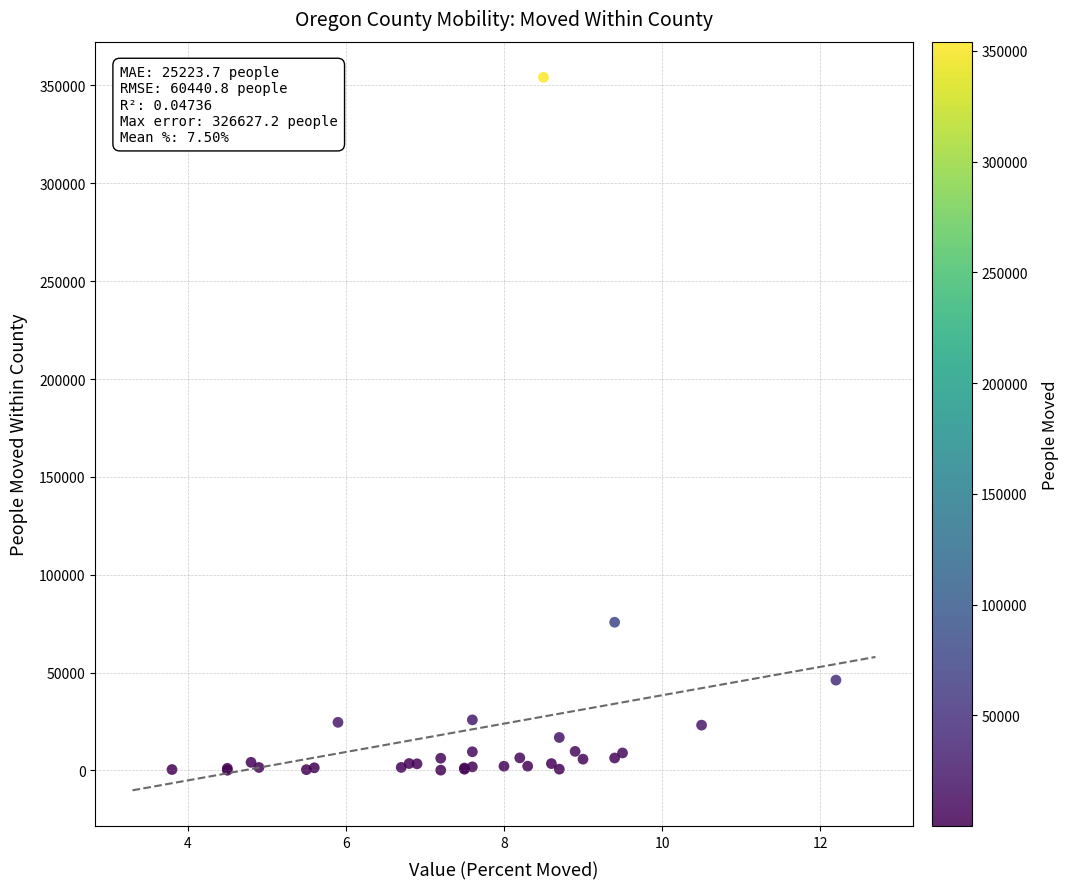

What Y value in the scatter plot is closest to 177120?

75714